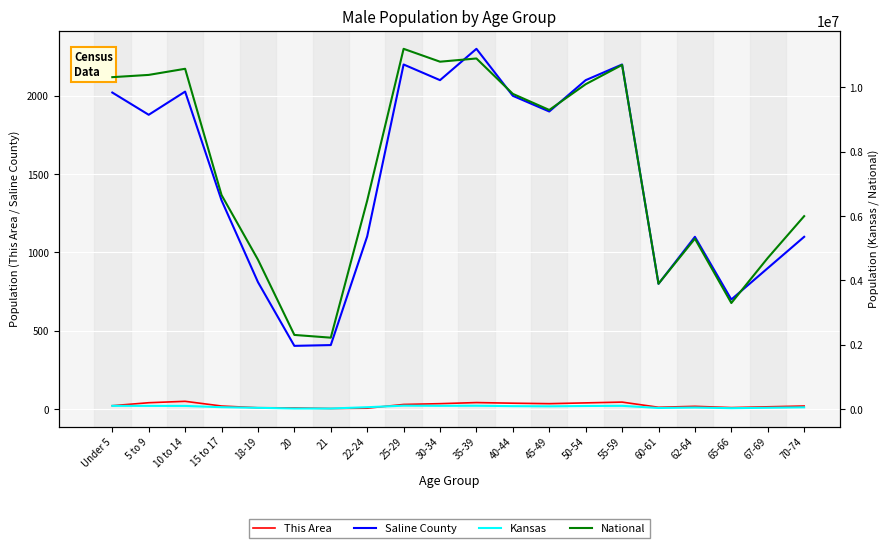

At which category is the sum across all series the highest?

25-29